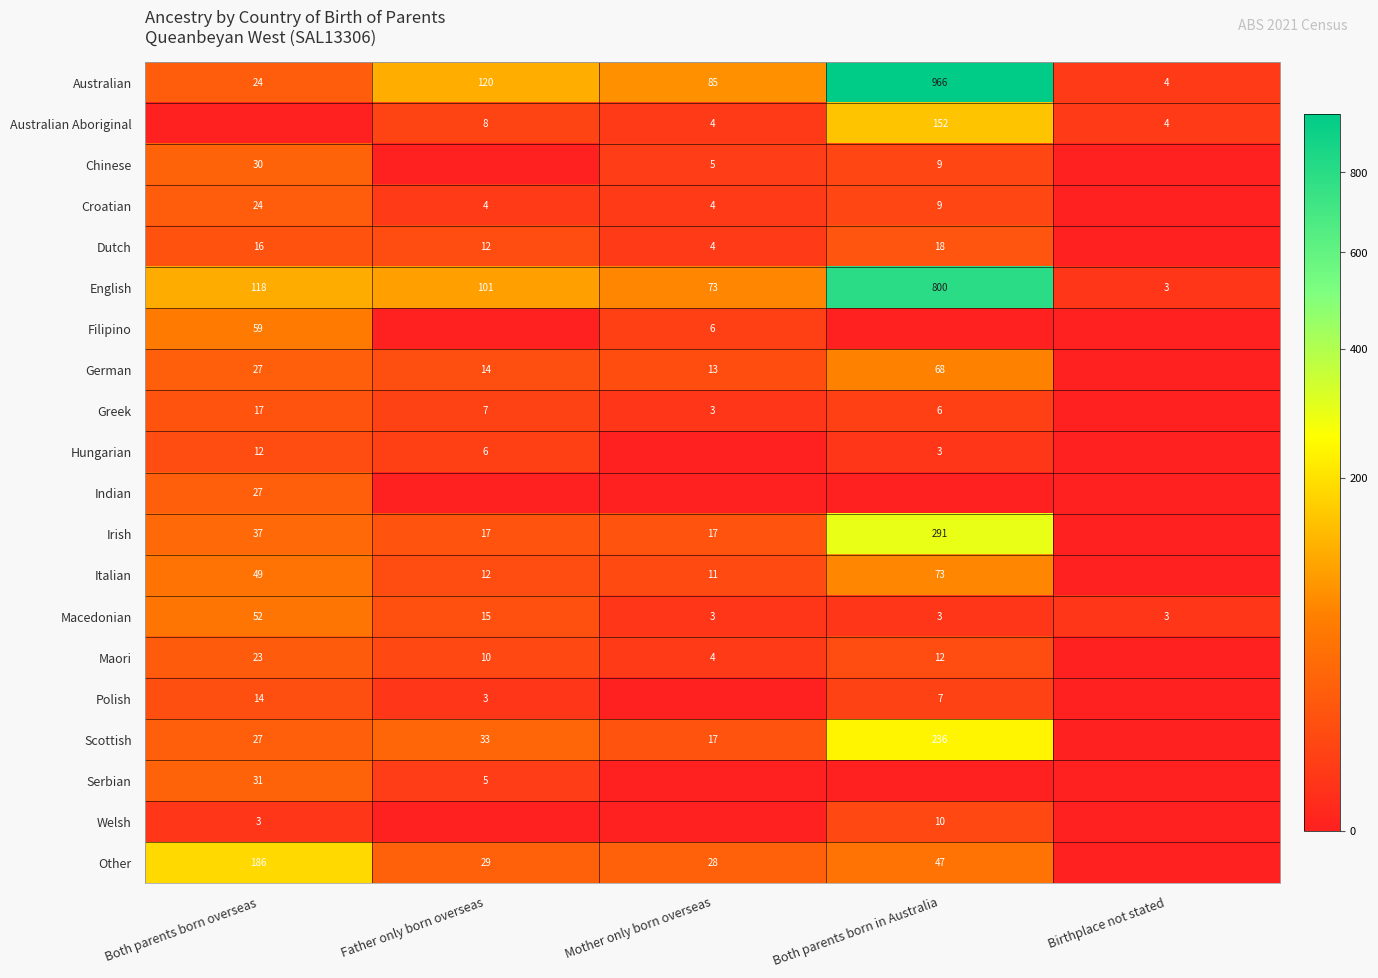

What is the highest value of the Macedonian series?

52